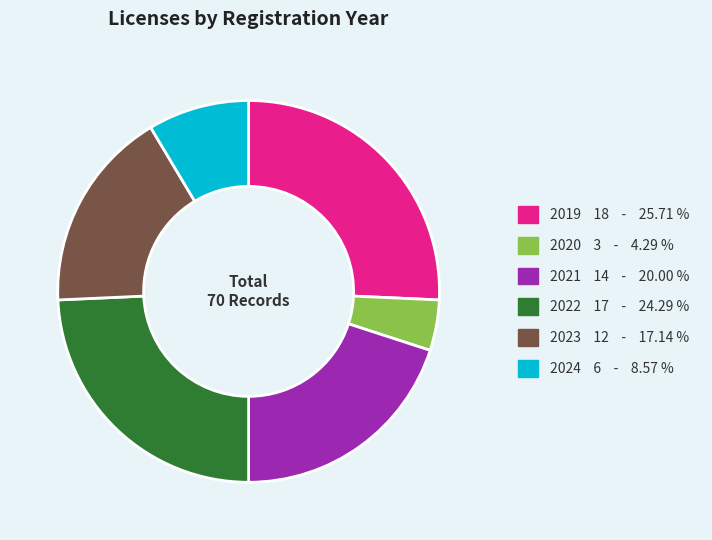

Rank the categories by value from lowest to highest.

2020, 2024, 2023, 2021, 2022, 2019